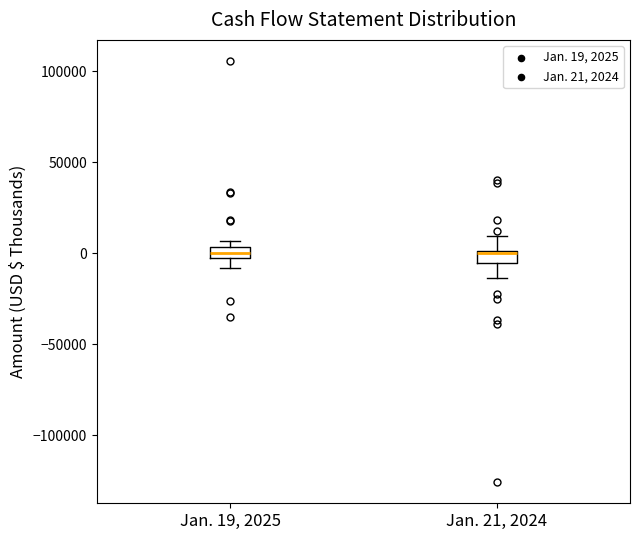

Where is the upper edge of the box for Jan. 21, 2024 on the y-axis? The values are not printed on the chart, so give them approximately, as read against the axis.

0